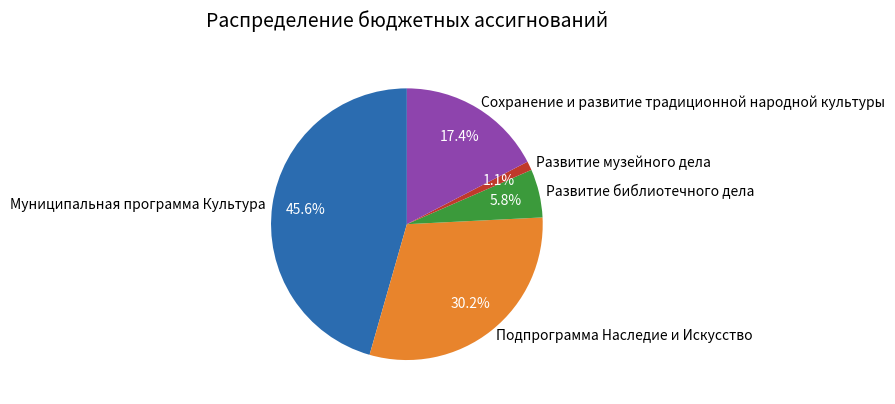

Which category has the biggest portion of the pie?

Муниципальная программа Культура